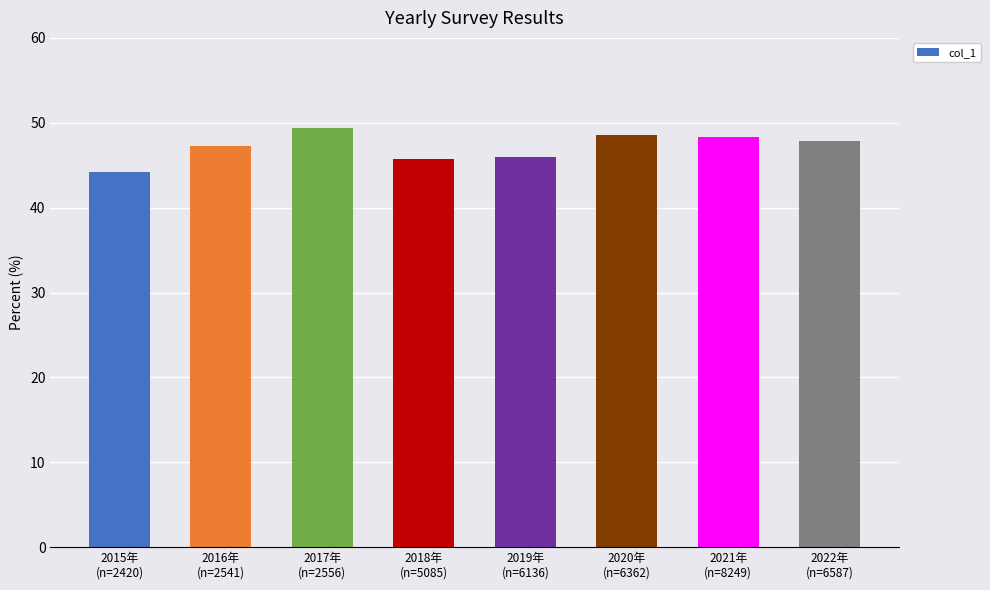

True or false: the data shows 13.2 at 2016年
(n=2541).

False